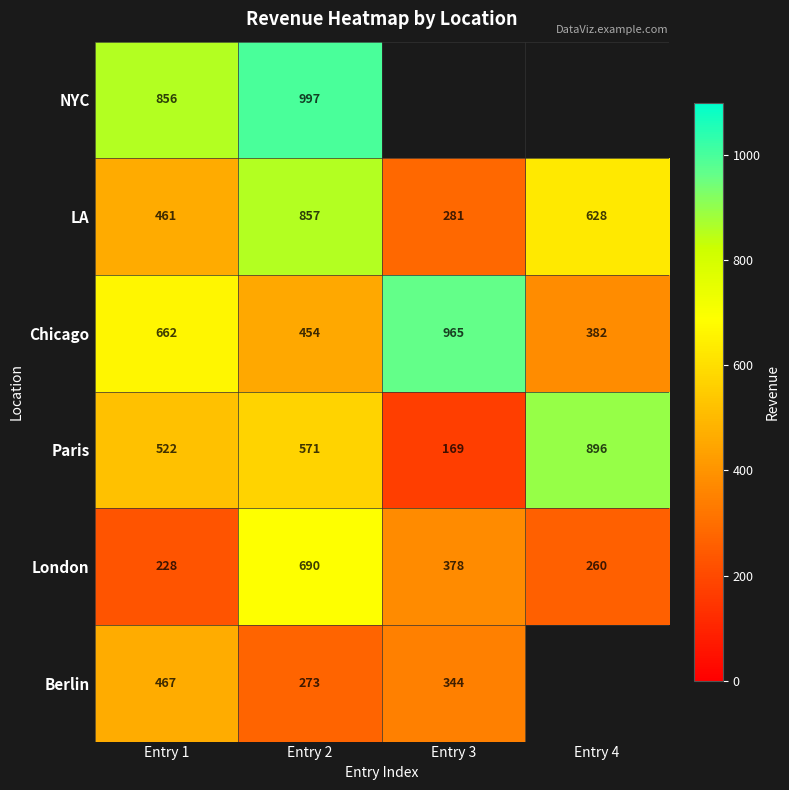

At which label does London reach its minimum?

Entry 1